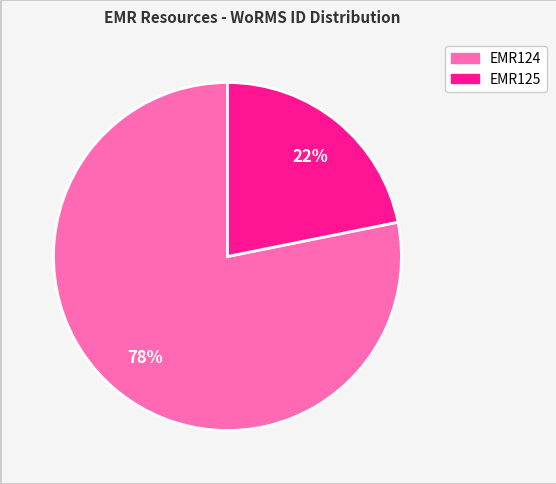

To the nearest percent, what percentage of the pie is EMR124?

78%